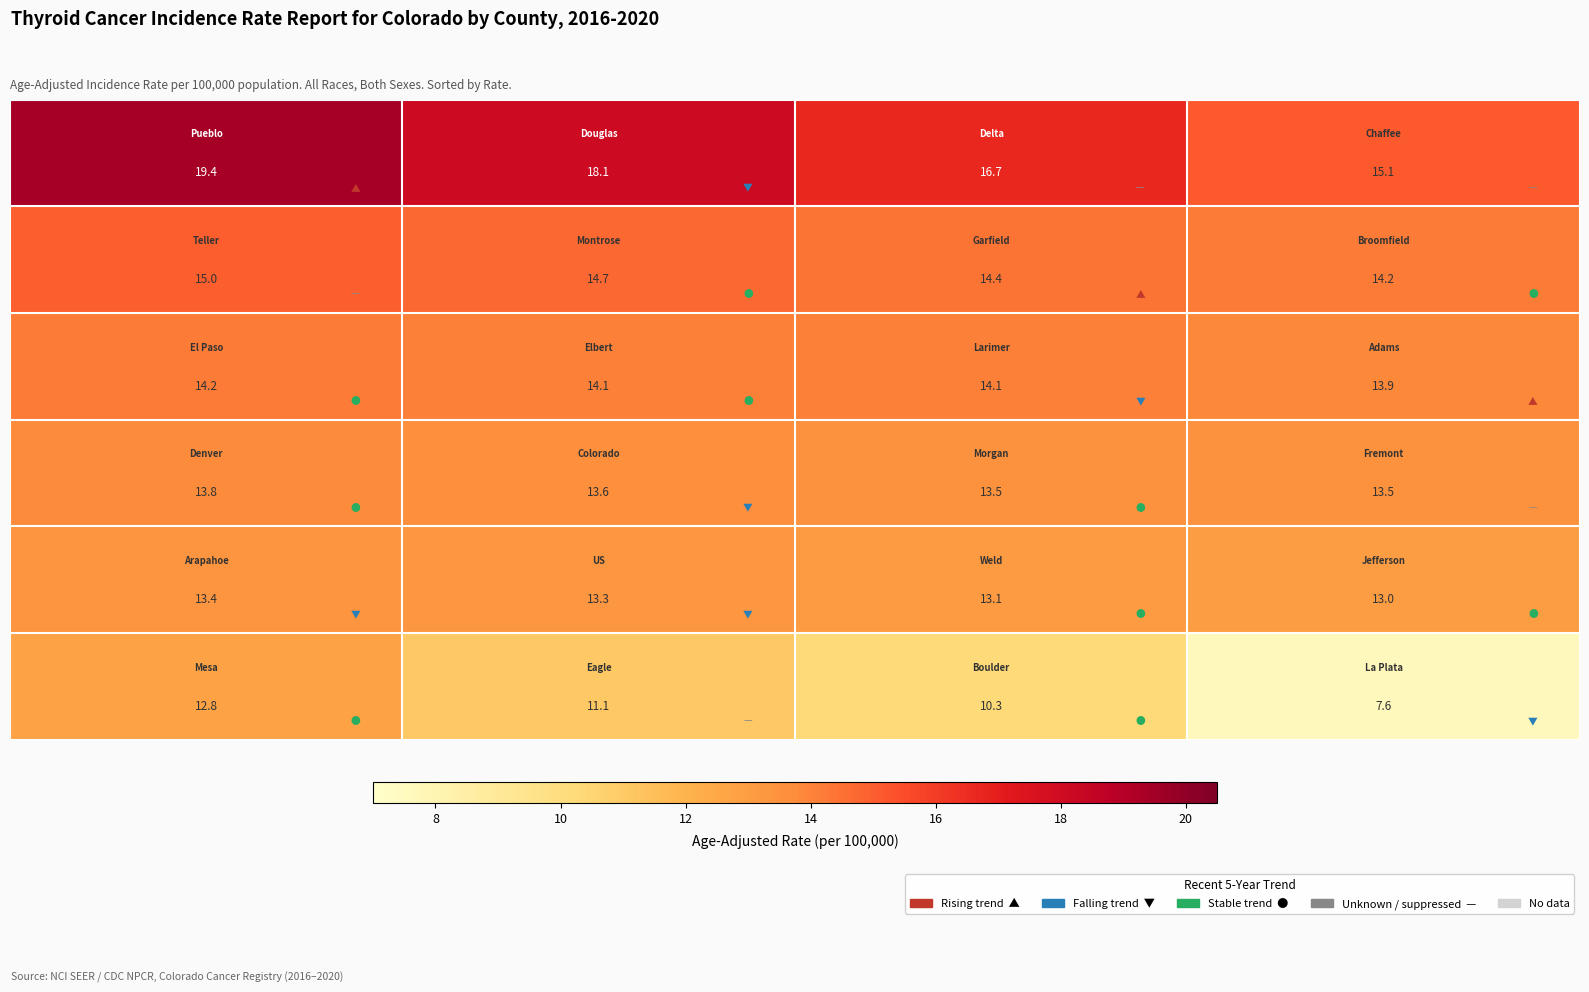

What is the greatest value displayed?

19.4